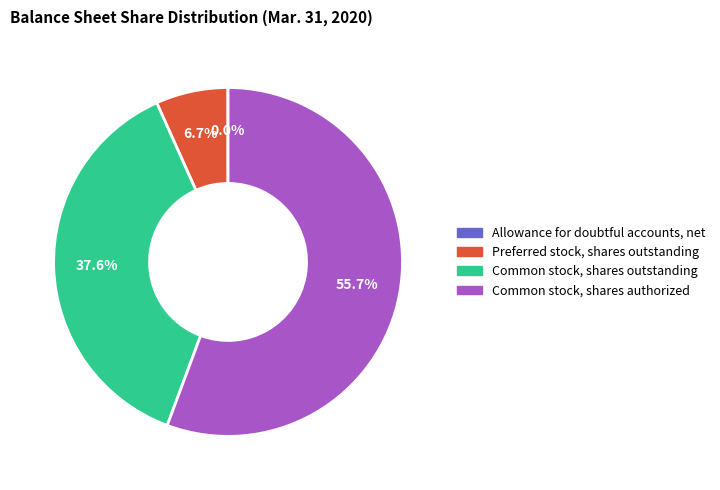

Between Common stock, shares authorized and Common stock, shares outstanding, which is larger?

Common stock, shares authorized